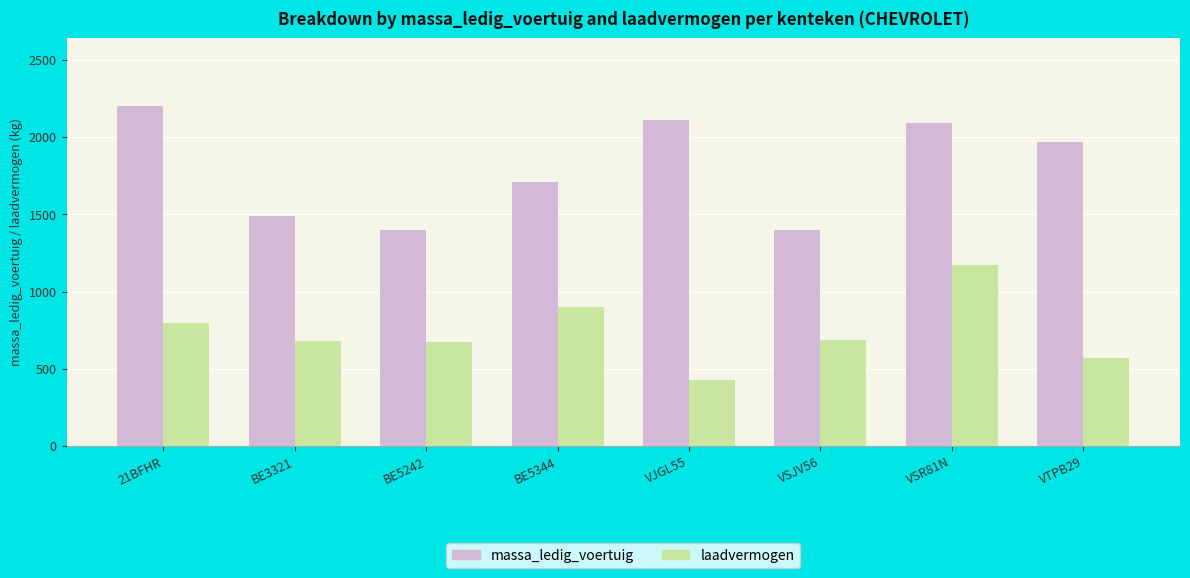

Are the bars grouped side by side (vs. stacked)?

Yes